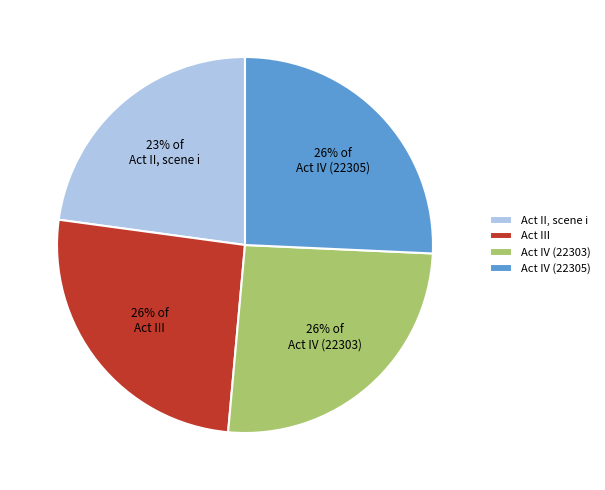

Which slice is the smallest?

Act II, scene i